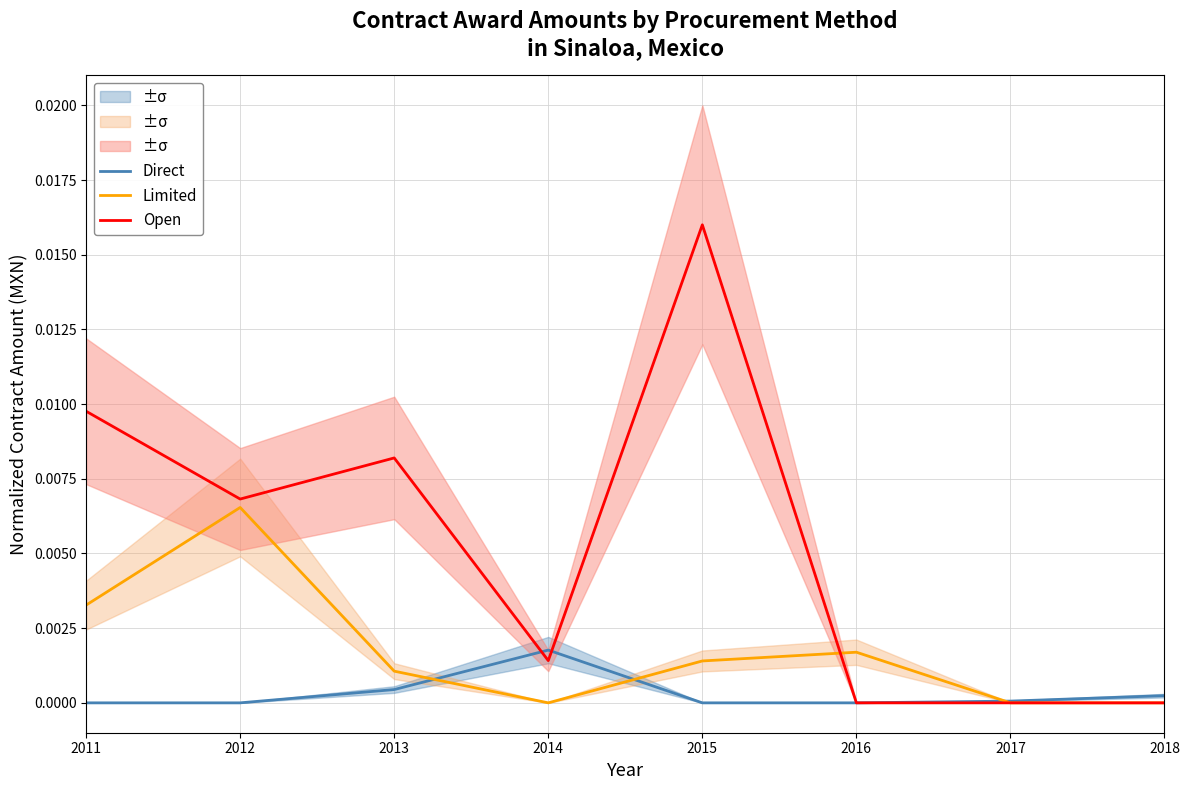

The Direct series shows 0.0 at 2011. True or false?

True